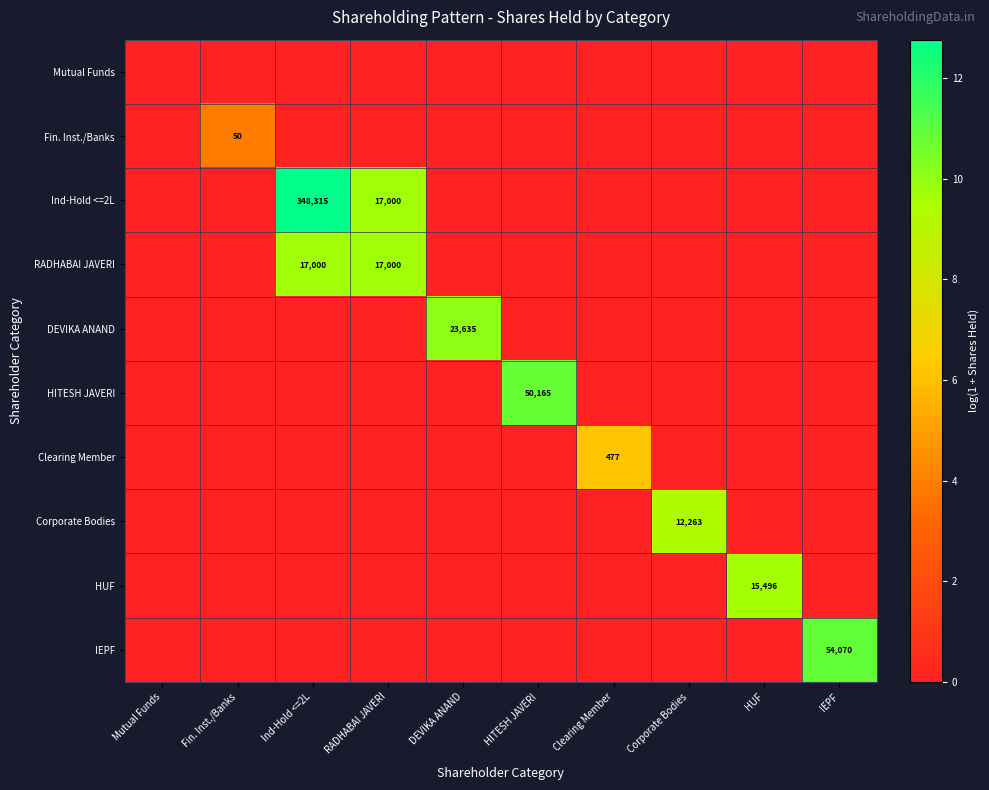

The value of IEPF at IEPF is 96085. True or false?

False